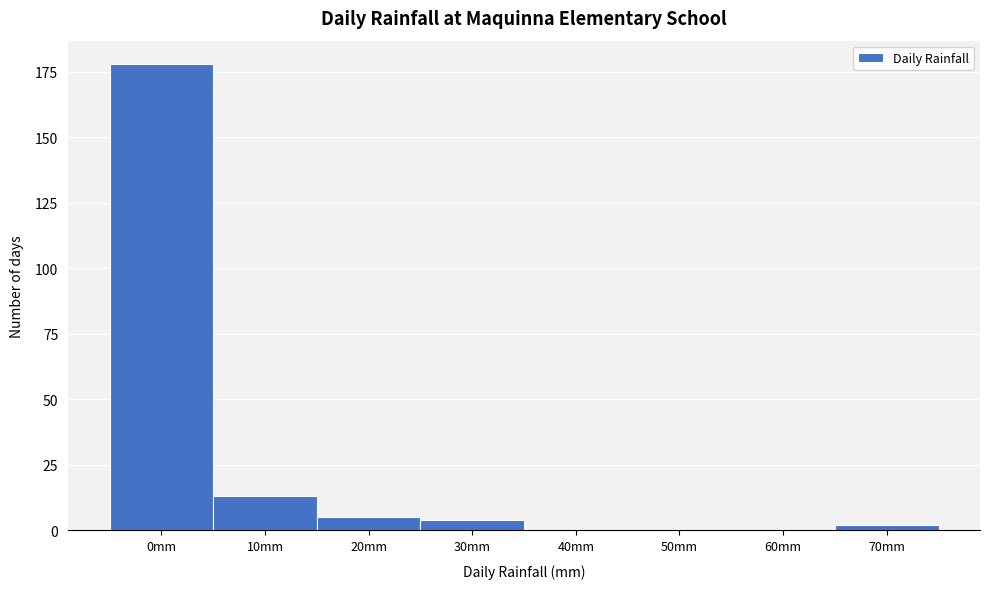

Reading left to right, extract all data points from this chart.

0mm=178	10mm=13	20mm=5	30mm=4	40mm=0	50mm=0	60mm=0	70mm=2